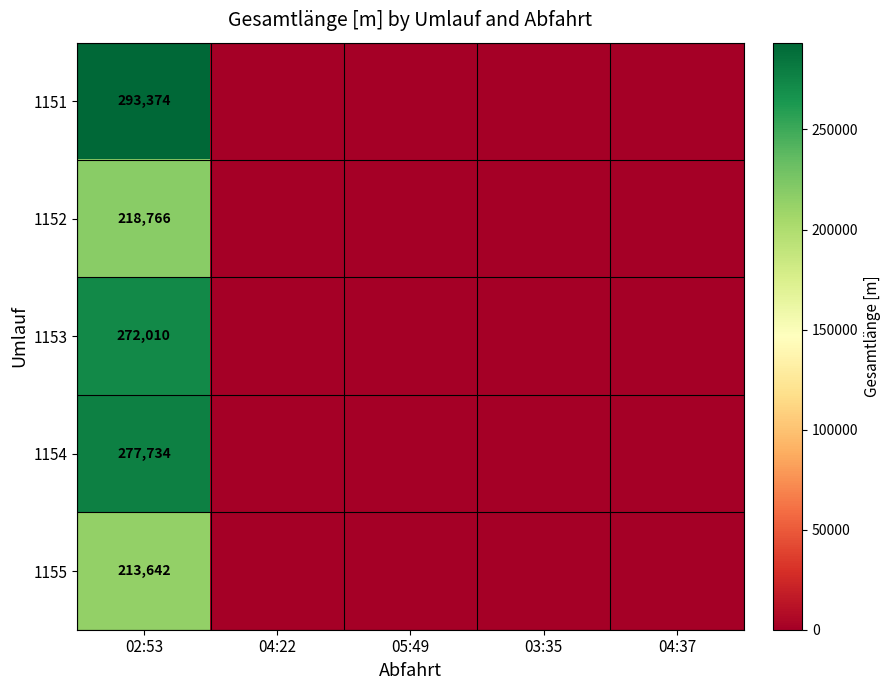

The 1152 series shows 218766 at 02:53. True or false?

True